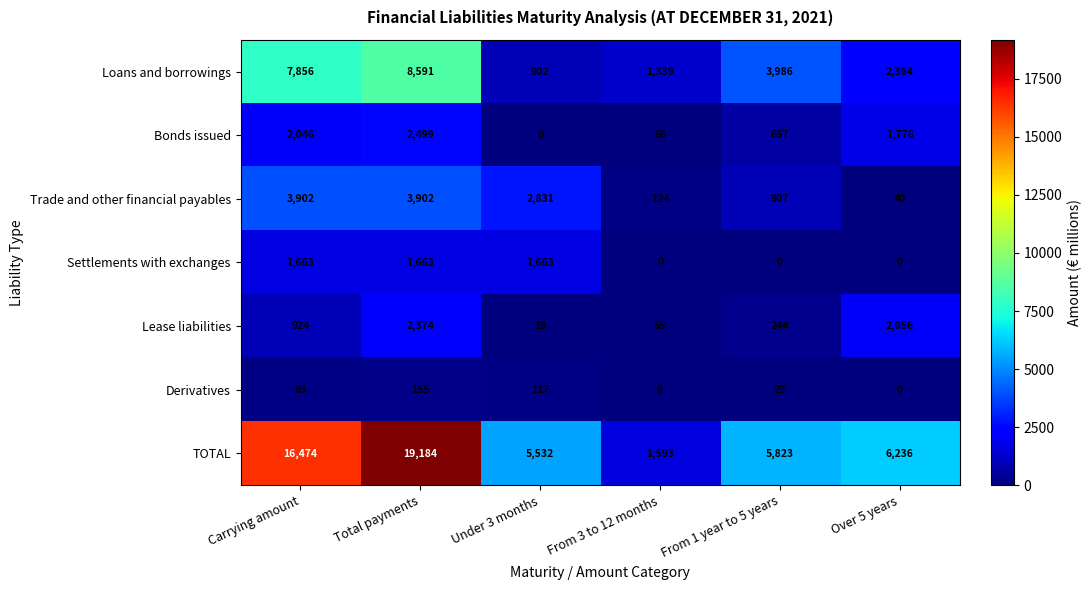

Which series changed the most between Total payments and Under 3 months?

TOTAL